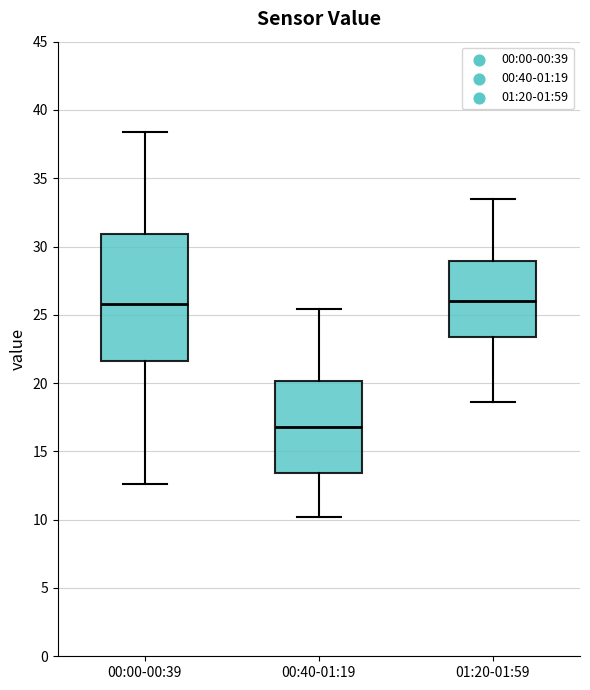

Reading left to right, transcribe this box plot: for each box, give where its median line is, the range the box spans, and where its two whiskers end, as read against the y-axis. The values are not printed on the chart, so give them approximately, as read against the axis.

00:00-00:39: median 26.0, box 21.5 to 31.0, whiskers 12.5 to 38.5
00:40-01:19: median 17.0, box 13.5 to 20.0, whiskers 10.0 to 25.5
01:20-01:59: median 26.0, box 23.5 to 29.0, whiskers 18.5 to 33.5